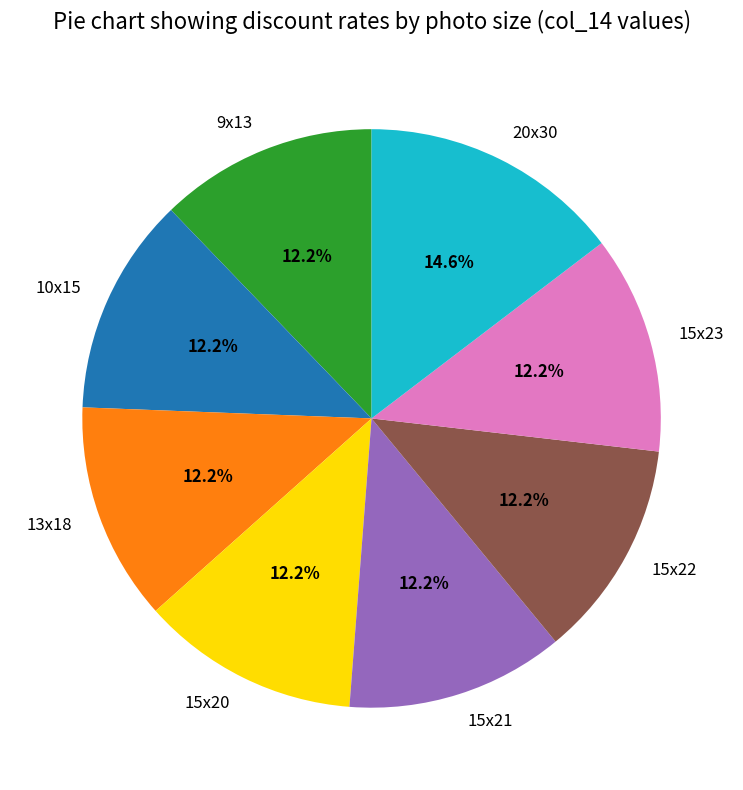

Does 13x18 account for over 50% of the chart?

No